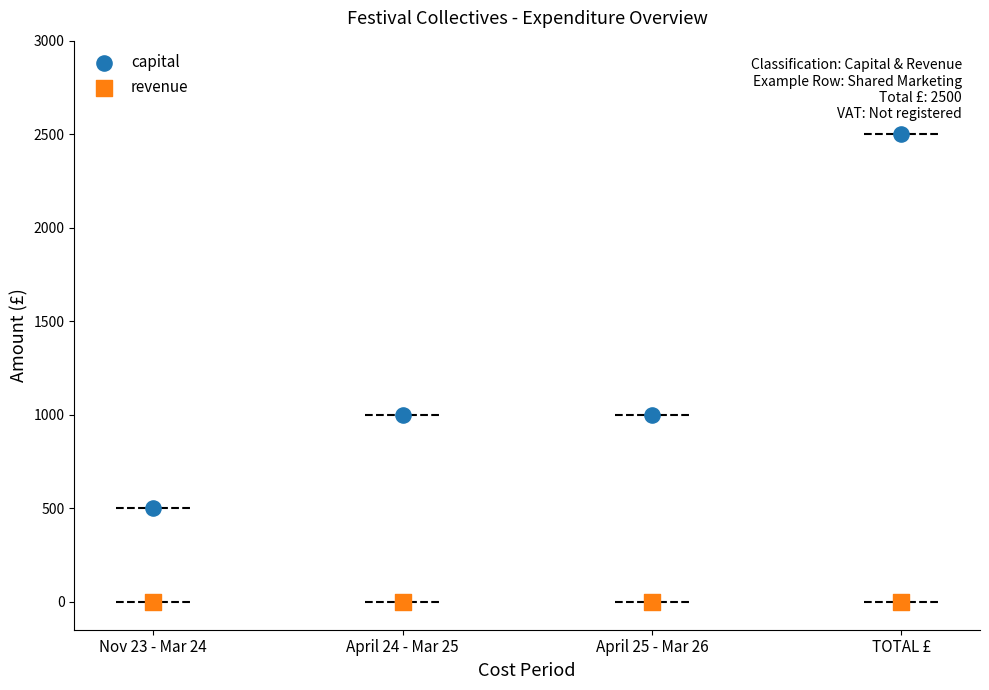

What are all the series names shown in the legend?

capital, revenue